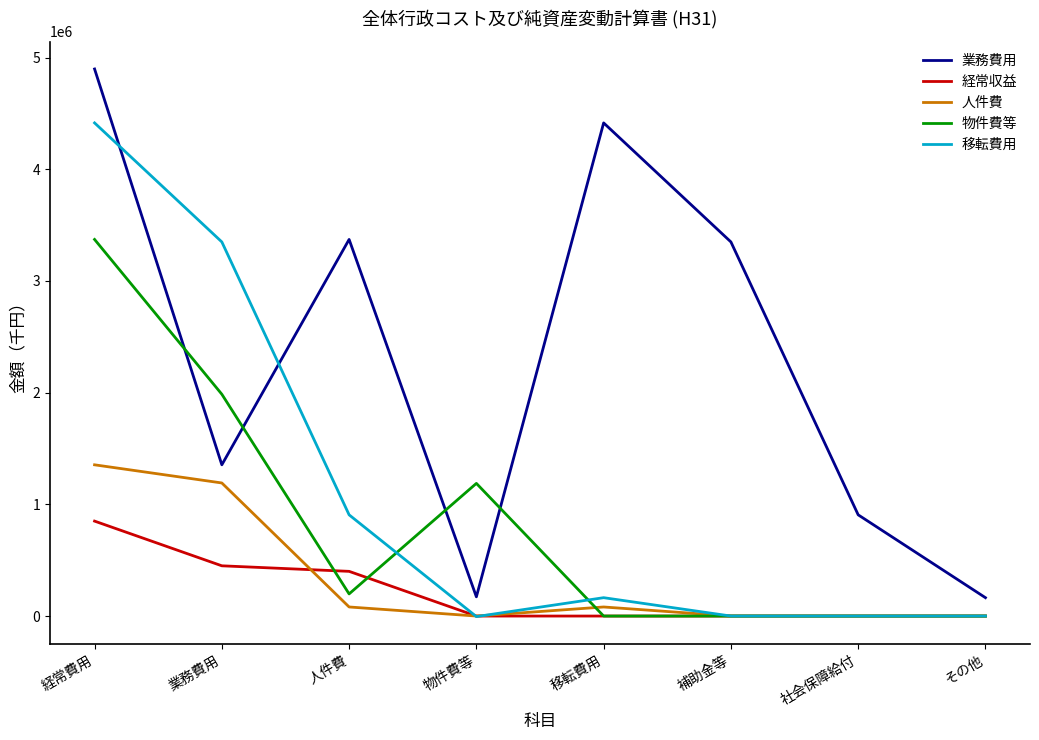

List the series in order of their peak value, lowest first.

経常収益, 人件費, 物件費等, 移転費用, 業務費用